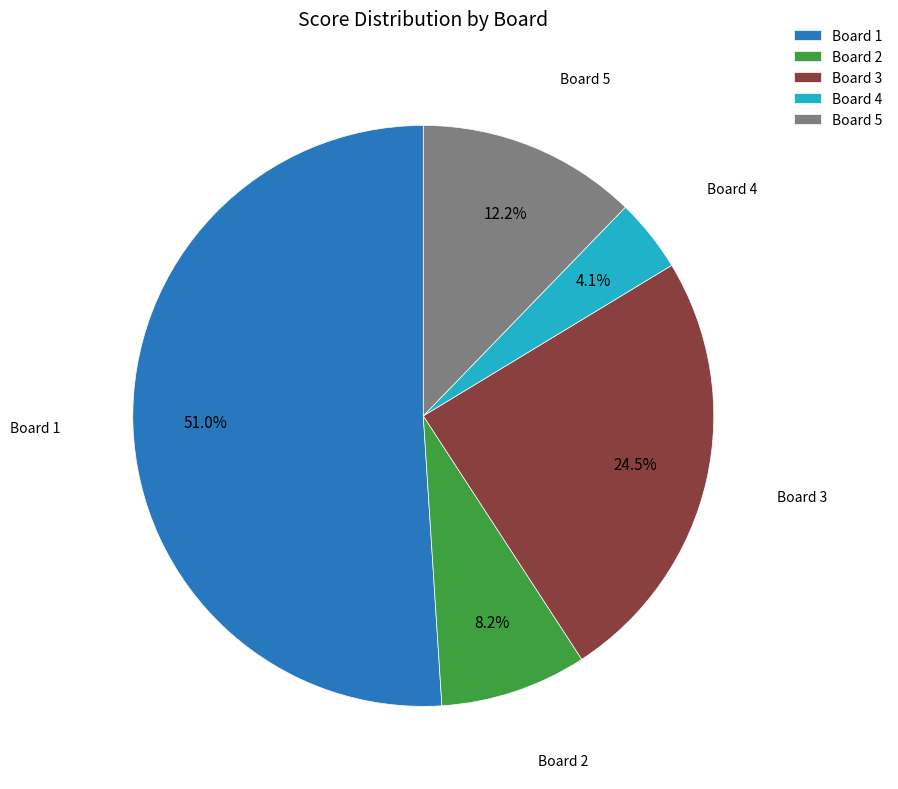

To the nearest percent, what portion does Board 2 represent?

8%